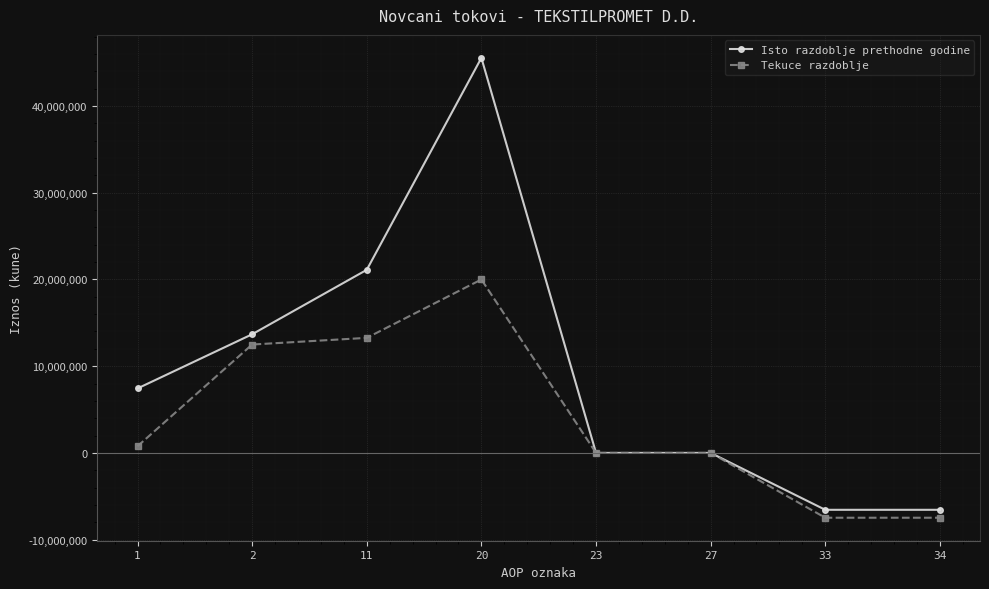

Reading left to right, list all the values displayed in this chart.

Isto razdoblje prethodne godine: 1=7431222	2=13677317	11=21108539	20=45543510	23=0	27=0	33=-6561386	34=-6561386
Tekuce razdoblje: 1=769453	2=12493847	11=13263300	20=19993958	23=0	27=0	33=-7475090	34=-7475090